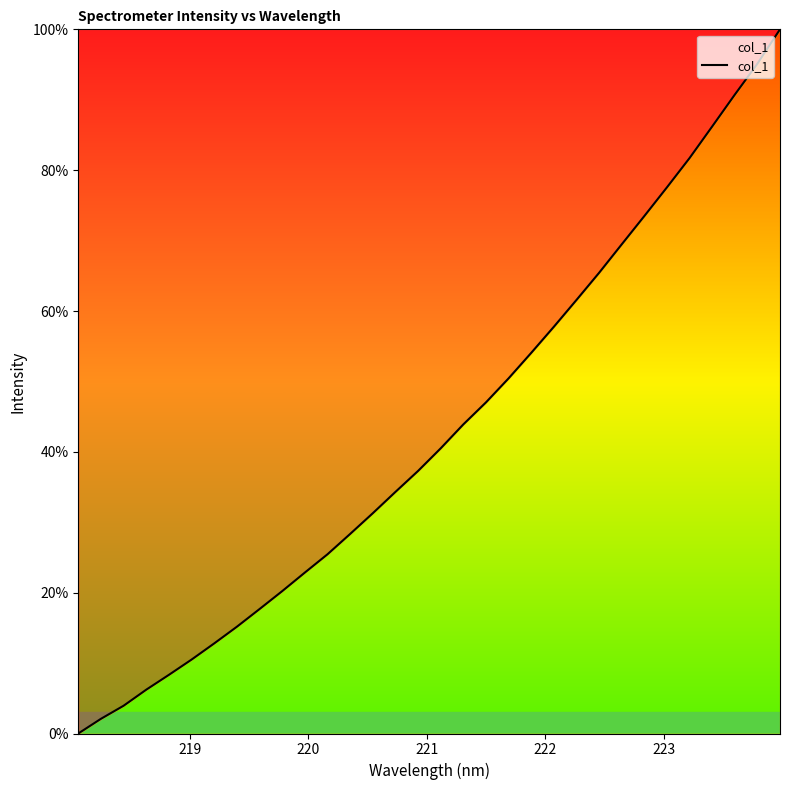

What is the greatest value displayed?

100.0